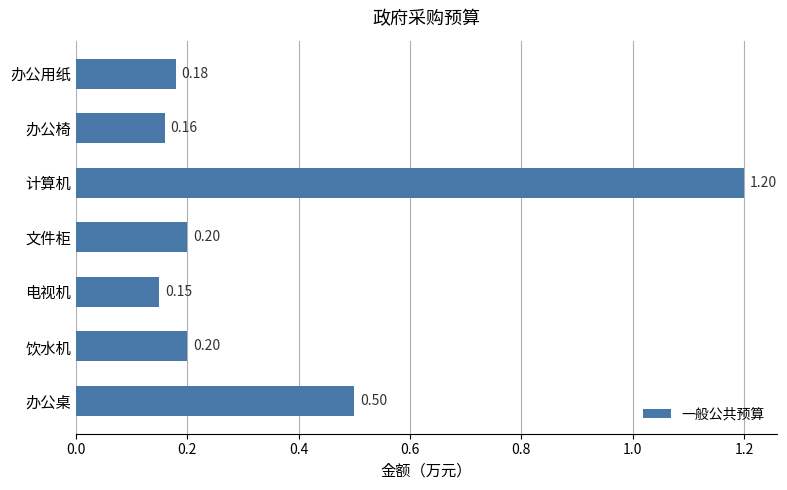

What is the sum of all values?

2.6